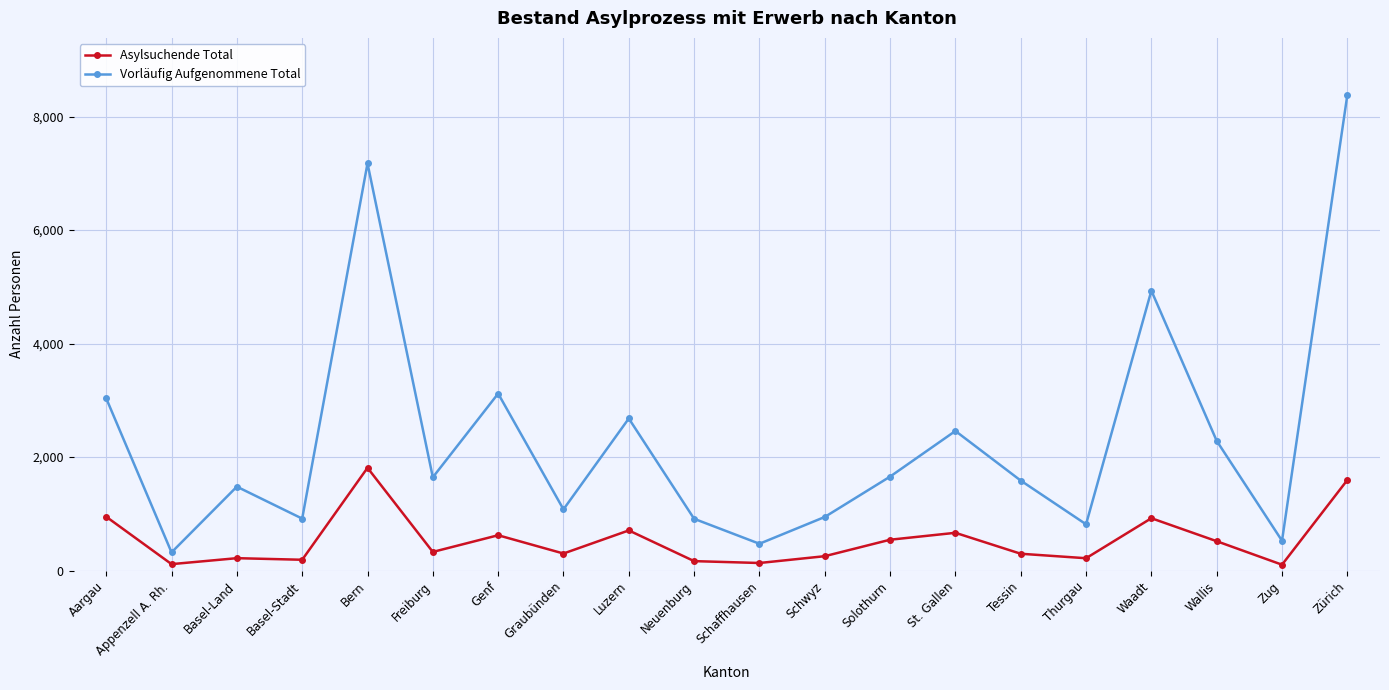

What is the sum of the Vorläufig Aufgenommene Total values at Appenzell A. Rh. and Thurgau?

1137